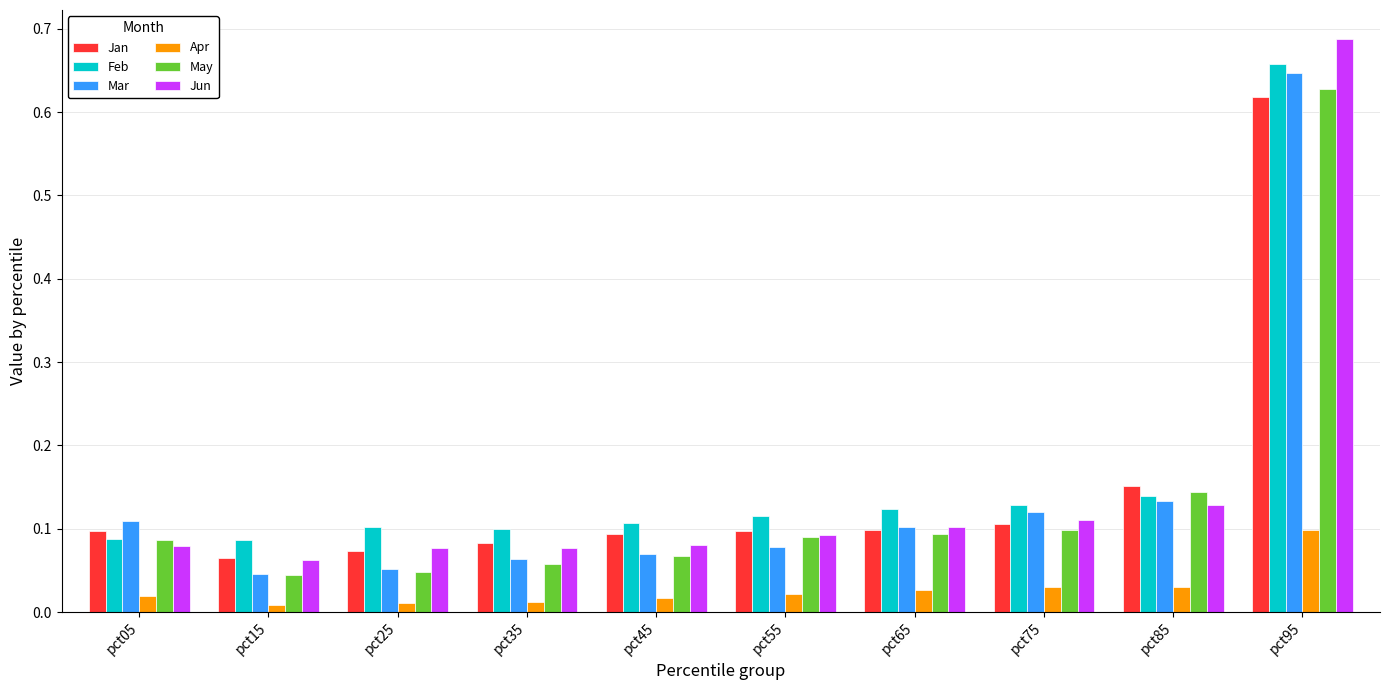

The value of Feb at pct05 is 0.1. True or false?

True